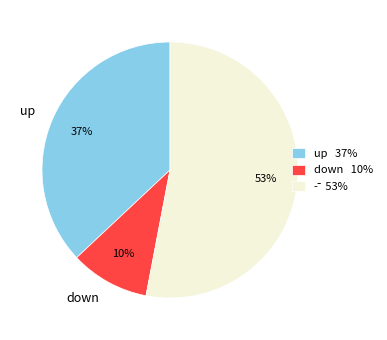

To the nearest percent, what portion does - represent?

53%